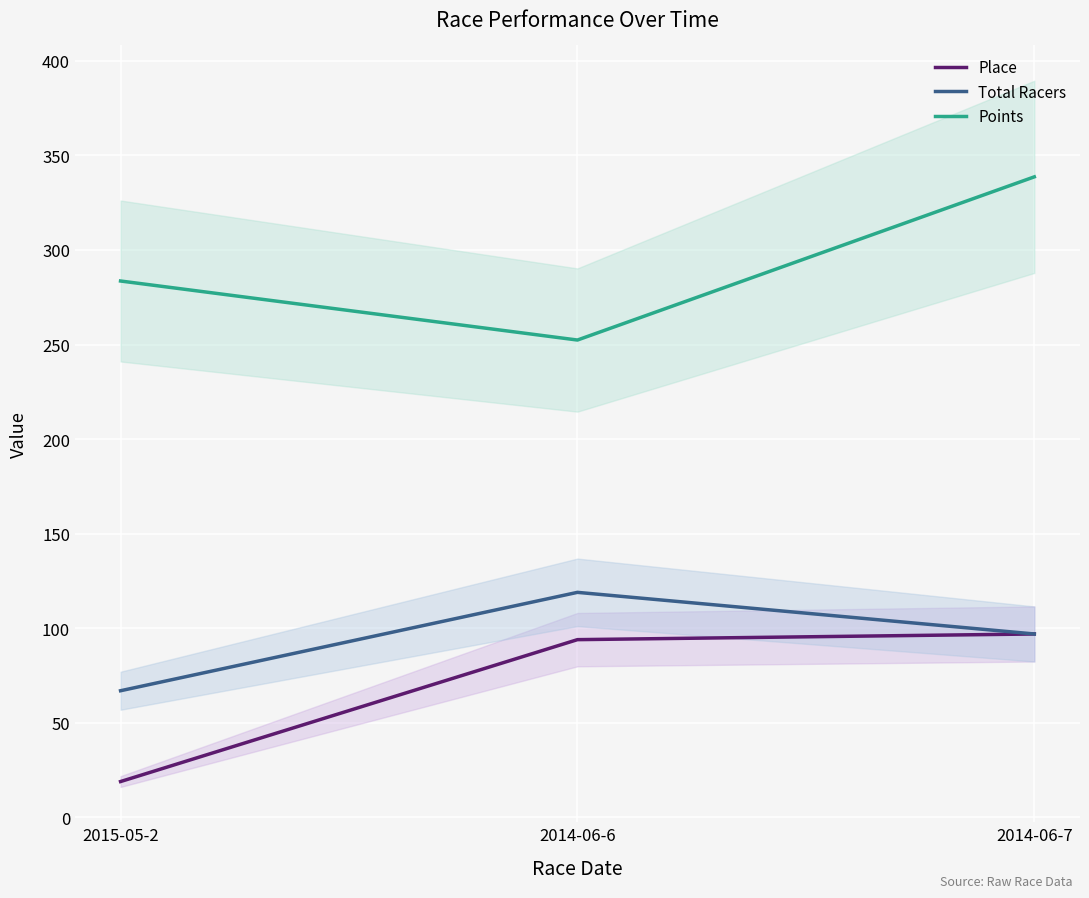

Is it true that Total Racers equals 67.0 at 2015-05-2?

True